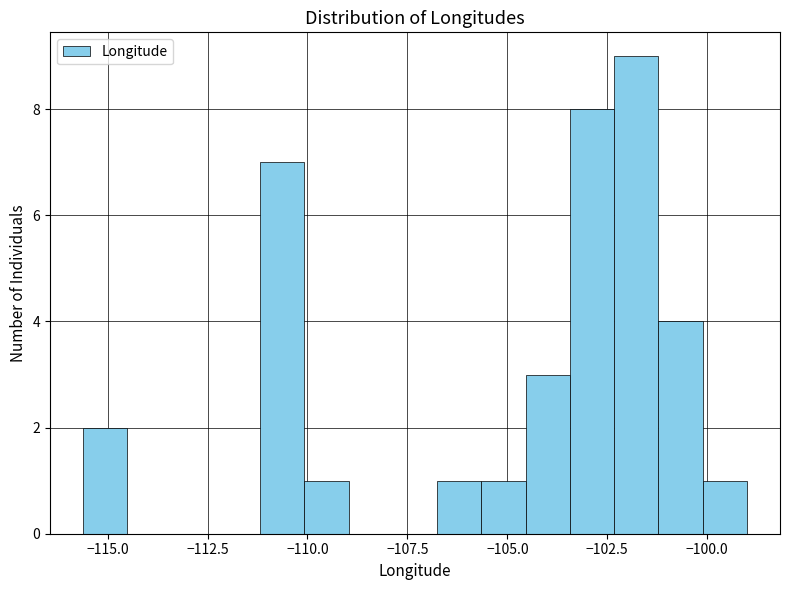

Read against the x-axis, roughly where is the centre of the tallest bar?

-102.0